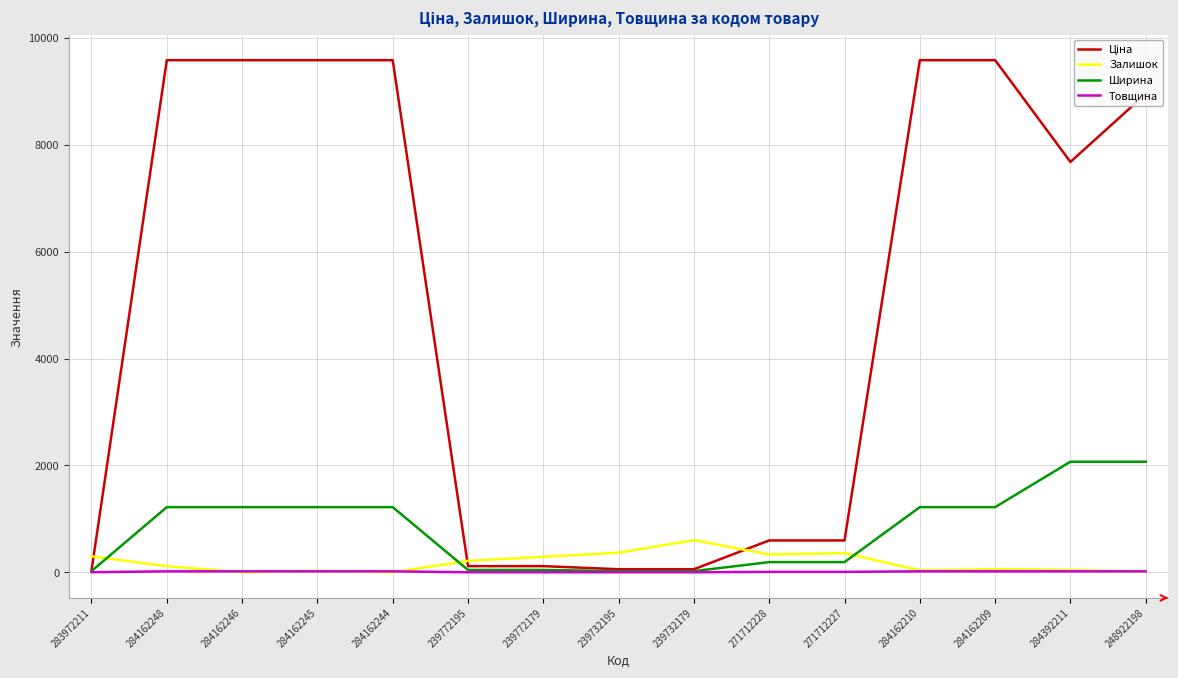

Is it true that Ширина equals 1220.0 at 284162248?

True